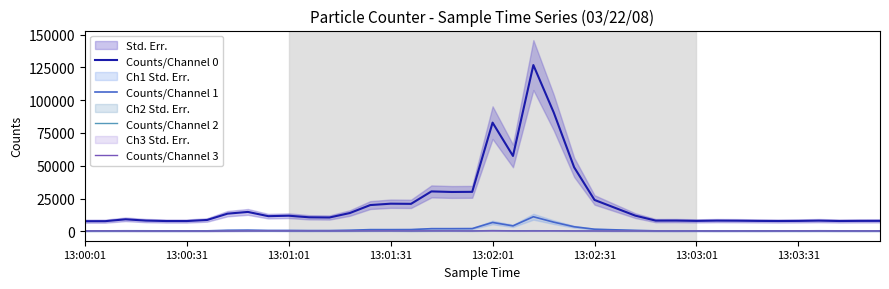

True or false: Counts/Channel 2 has a value of 313 at 28.

True